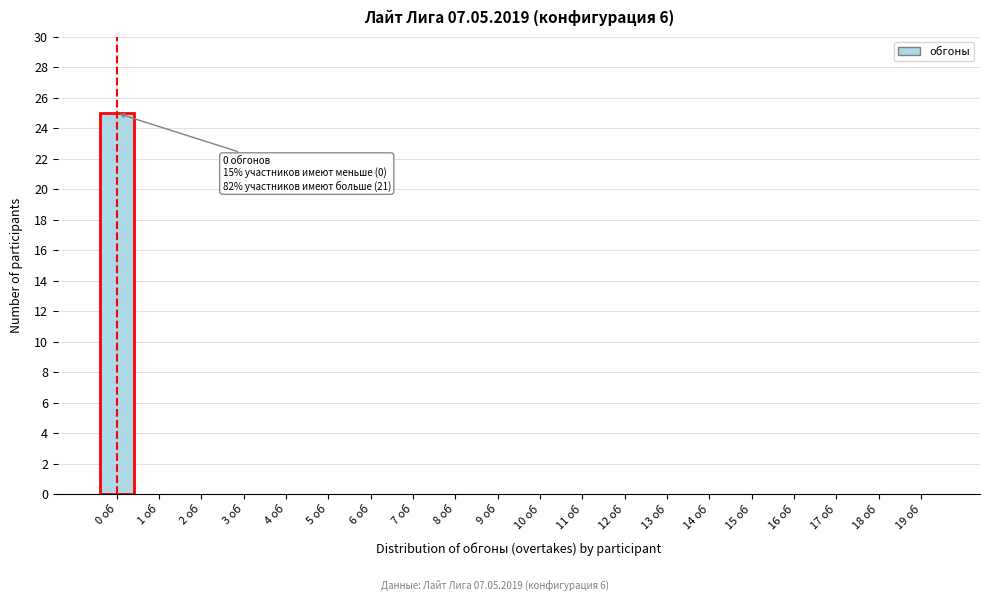

Reading left to right, list all the values displayed in this chart.

0 об=25	1 об=0	2 об=0	3 об=0	4 об=0	5 об=0	6 об=0	7 об=0	8 об=0	9 об=0	10 об=0	11 об=0	12 об=0	13 об=0	14 об=0	15 об=0	16 об=0	17 об=0	18 об=0	19 об=0